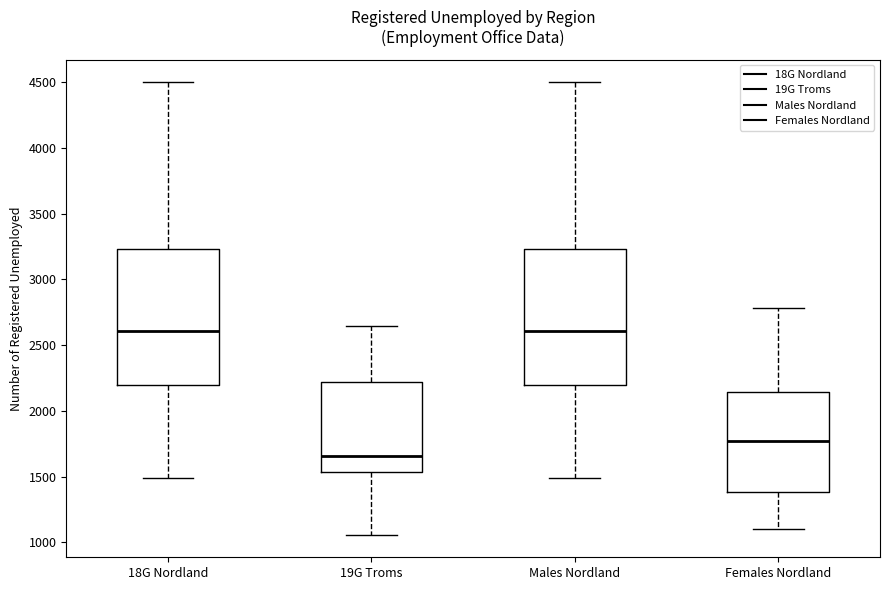

Which box has the lowest median line?

19G Troms